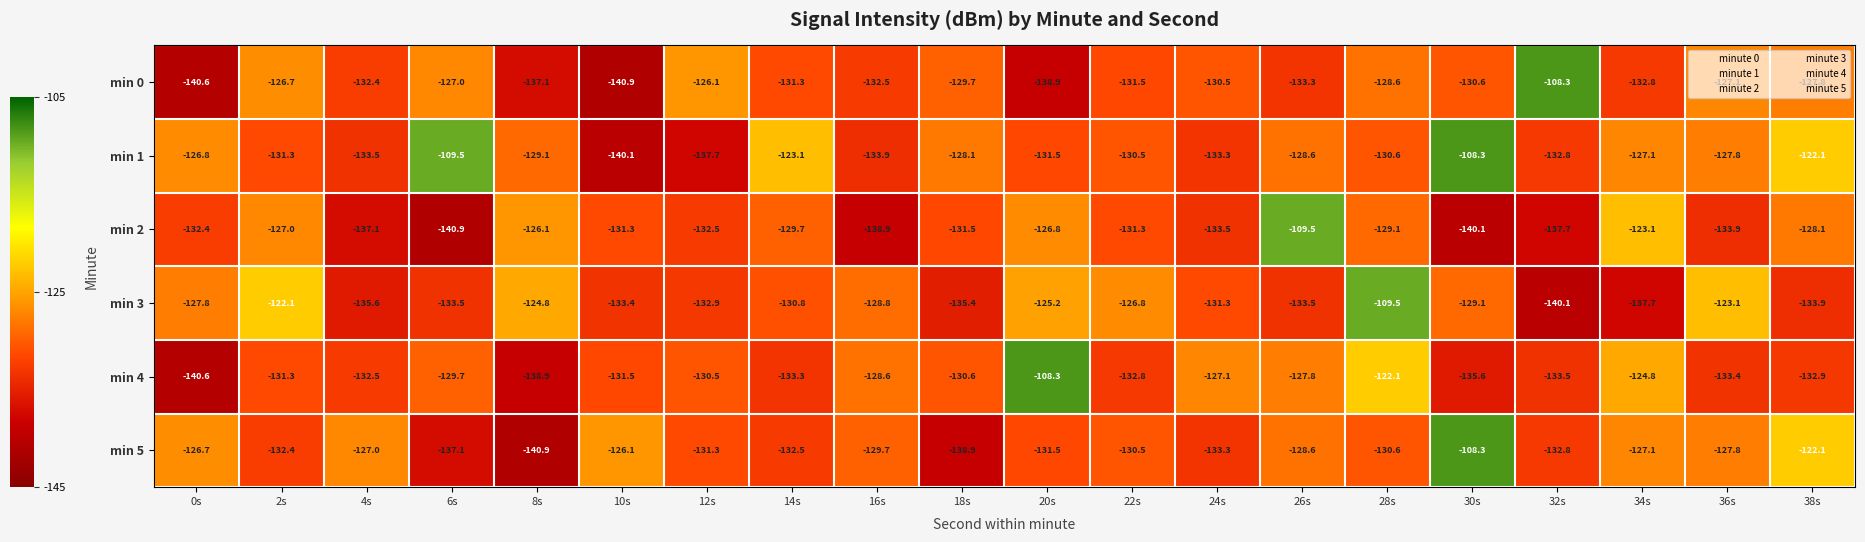

True or false: min 5 has a value of -78.5 at 16s.

False